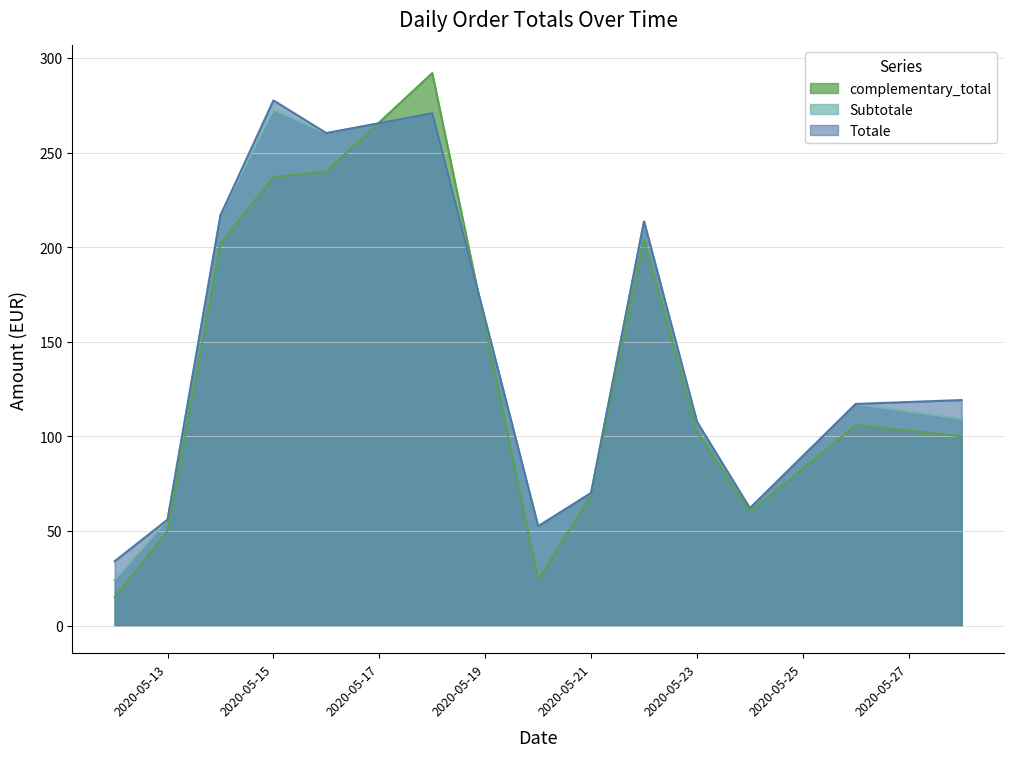

How many values in the complementary_total series are below 102?

6